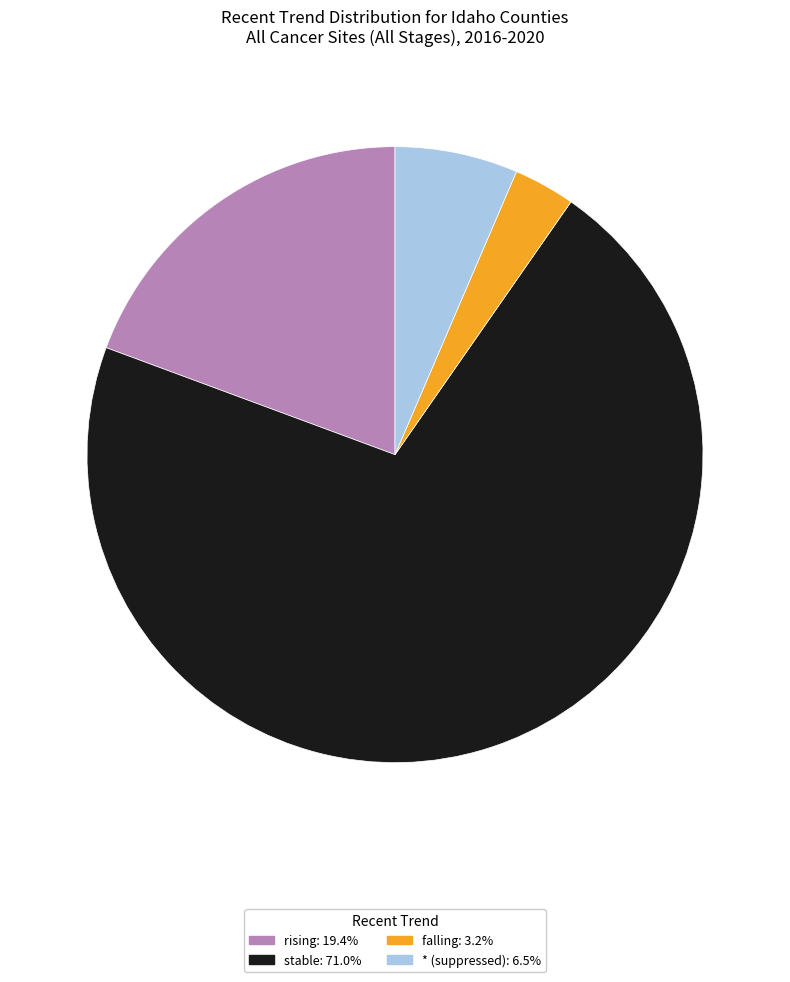

Combined, do falling: 3.2% and * (suppressed): 6.5% account for over 50%?

No